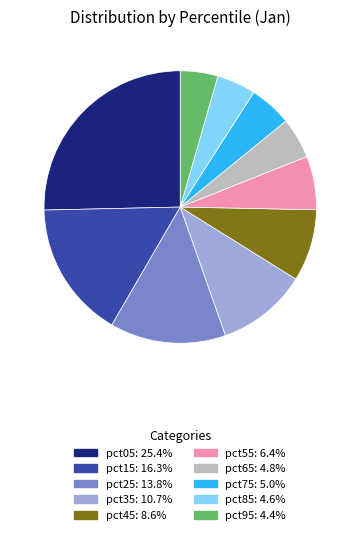

The pct85 slice represents 5% of the pie. True or false?

True